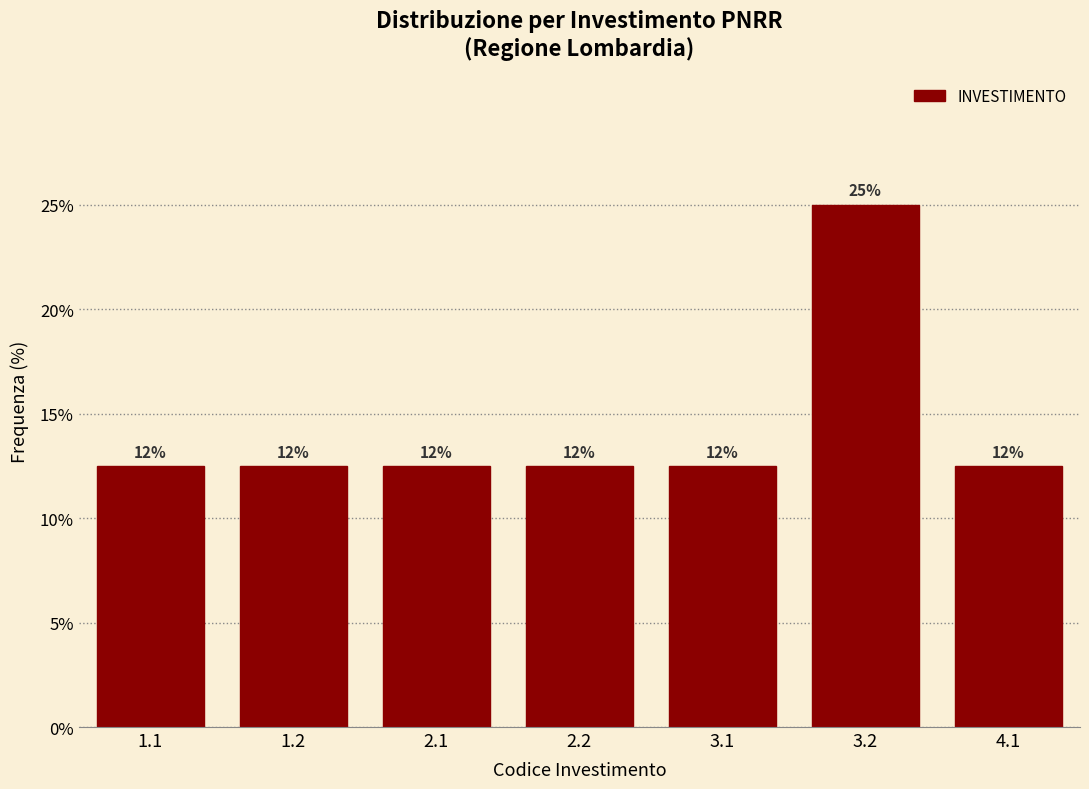

Does the chart contain any negative values?

No